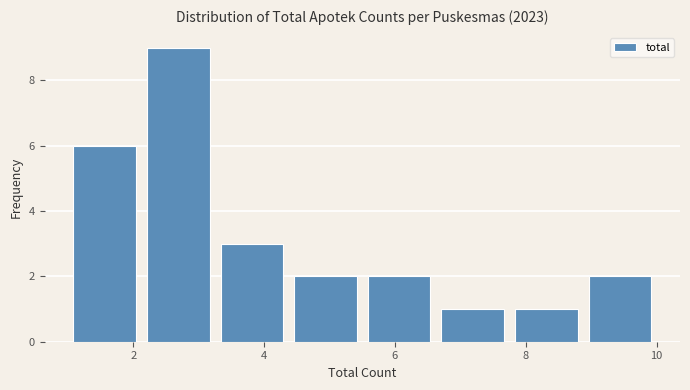

Reading left to right, list every bar in this chart as the range it spans on the x-axis followed by its height. Neither the bar edges nor the heights are printed on the chart, so give them approximately, as read against the axes.

1.0 to 2.2: 6
2.2 to 3.2: 9
3.2 to 4.4: 3
4.4 to 5.6: 2
5.6 to 6.6: 2
6.6 to 7.8: 1
7.8 to 8.8: 1
8.8 to 10.0: 2